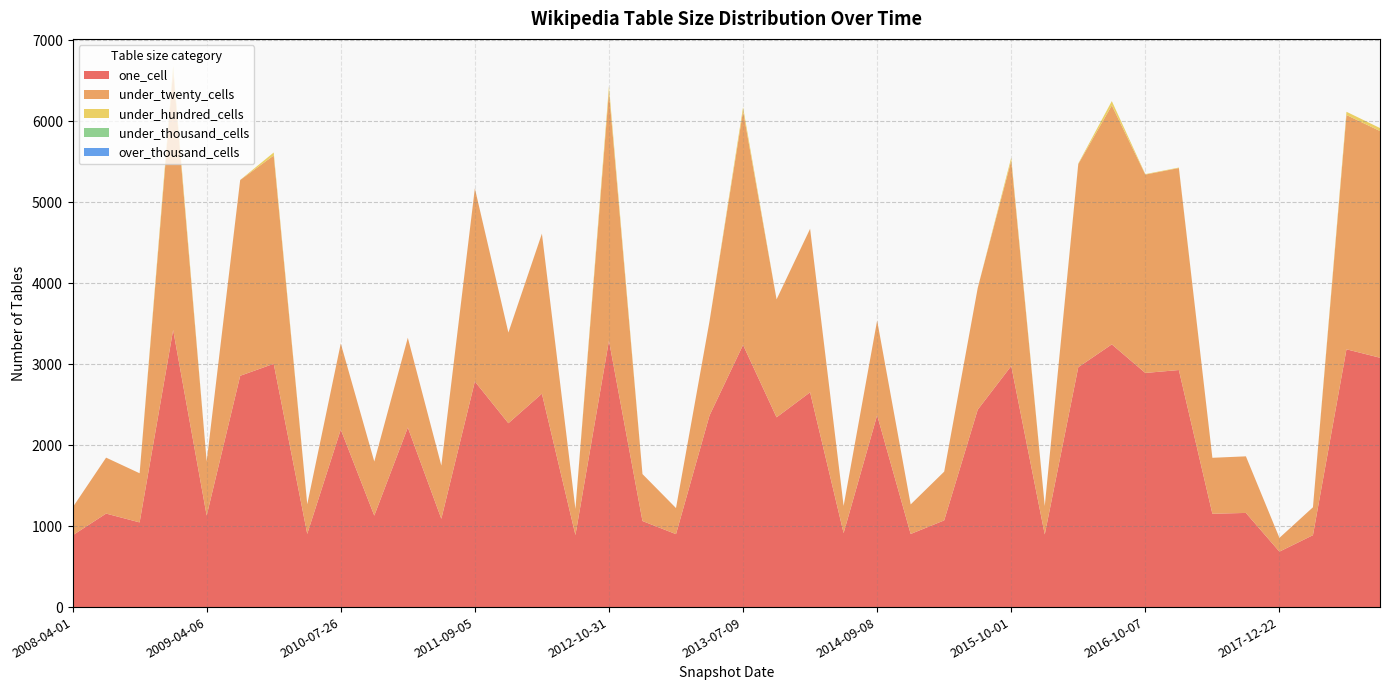

Reading left to right, what are all the values shown in this chart?

one_cell: 2008-04-01=886	2008-06-27=1155	2008-10-10=1046	2008-12-17=3423	2009-04-06=1130	2009-06-17=2857	2009-12-16=3005	2010-04-01=904	2010-07-26=2193	2010-11-17=1130	2011-02-21=2218	2011-06-10=1091	2011-09-05=2787	2012-01-18=2271	2012-03-26=2636	2012-07-13=890	2012-10-31=3291	2012-12-11=1063	2013-02-20=901	2013-05-21=2367	2013-07-09=3238	2013-09-10=2344	2013-12-20=2653	2014-03-28=914	2014-09-08=2370	2015-01-19=903	2015-04-09=1071	2015-07-03=2438	2015-10-01=2978	2016-01-04=897	2016-04-05=2963	2016-07-04=3245	2016-10-07=2892	2016-12-27=2928	2017-07-24=1153	2017-10-12=1163	2017-12-22=685	2018-04-09=888	2018-07-11=3184	2018-09-28=3080
under_twenty_cells: 2008-04-01=344	2008-06-27=691	2008-10-10=607	2008-12-17=3198	2009-04-06=669	2009-06-17=2418	2009-12-16=2573	2010-04-01=366	2010-07-26=1063	2010-11-17=668	2011-02-21=1109	2011-06-10=657	2011-09-05=2384	2012-01-18=1120	2012-03-26=1976	2012-07-13=322	2012-10-31=3077	2012-12-11=580	2013-02-20=322	2013-05-21=1164	2013-07-09=2890	2013-09-10=1457	2013-12-20=2019	2014-03-28=336	2014-09-08=1170	2015-01-19=365	2015-04-09=602	2015-07-03=1503	2015-10-01=2538	2016-01-04=351	2016-04-05=2509	2016-07-04=2952	2016-10-07=2450	2016-12-27=2495	2017-07-24=691	2017-10-12=699	2017-12-22=170	2018-04-09=345	2018-07-11=2894	2018-09-28=2800
under_hundred_cells: 2008-04-01=0	2008-06-27=0	2008-10-10=0	2008-12-17=63	2009-04-06=0	2009-06-17=1	2009-12-16=37	2010-04-01=0	2010-07-26=0	2010-11-17=0	2011-02-21=0	2011-06-10=0	2011-09-05=1	2012-01-18=0	2012-03-26=1	2012-07-13=0	2012-10-31=64	2012-12-11=0	2013-02-20=0	2013-05-21=0	2013-07-09=47	2013-09-10=0	2013-12-20=1	2014-03-28=0	2014-09-08=0	2015-01-19=0	2015-04-09=0	2015-07-03=0	2015-10-01=36	2016-01-04=0	2016-04-05=7	2016-07-04=53	2016-10-07=6	2016-12-27=6	2017-07-24=0	2017-10-12=0	2017-12-22=0	2018-04-09=0	2018-07-11=40	2018-09-28=37
under_thousand_cells: 2008-04-01=0	2008-06-27=0	2008-10-10=0	2008-12-17=0	2009-04-06=0	2009-06-17=0	2009-12-16=0	2010-04-01=0	2010-07-26=0	2010-11-17=0	2011-02-21=0	2011-06-10=0	2011-09-05=0	2012-01-18=0	2012-03-26=0	2012-07-13=0	2012-10-31=0	2012-12-11=0	2013-02-20=0	2013-05-21=0	2013-07-09=0	2013-09-10=0	2013-12-20=0	2014-03-28=0	2014-09-08=0	2015-01-19=0	2015-04-09=0	2015-07-03=0	2015-10-01=0	2016-01-04=0	2016-04-05=0	2016-07-04=0	2016-10-07=0	2016-12-27=0	2017-07-24=0	2017-10-12=0	2017-12-22=0	2018-04-09=0	2018-07-11=0	2018-09-28=0
over_thousand_cells: 2008-04-01=0	2008-06-27=0	2008-10-10=0	2008-12-17=0	2009-04-06=0	2009-06-17=0	2009-12-16=0	2010-04-01=0	2010-07-26=0	2010-11-17=0	2011-02-21=0	2011-06-10=0	2011-09-05=0	2012-01-18=0	2012-03-26=0	2012-07-13=0	2012-10-31=0	2012-12-11=0	2013-02-20=0	2013-05-21=0	2013-07-09=0	2013-09-10=0	2013-12-20=0	2014-03-28=0	2014-09-08=0	2015-01-19=0	2015-04-09=0	2015-07-03=0	2015-10-01=0	2016-01-04=0	2016-04-05=0	2016-07-04=0	2016-10-07=0	2016-12-27=0	2017-07-24=0	2017-10-12=0	2017-12-22=0	2018-04-09=0	2018-07-11=0	2018-09-28=0